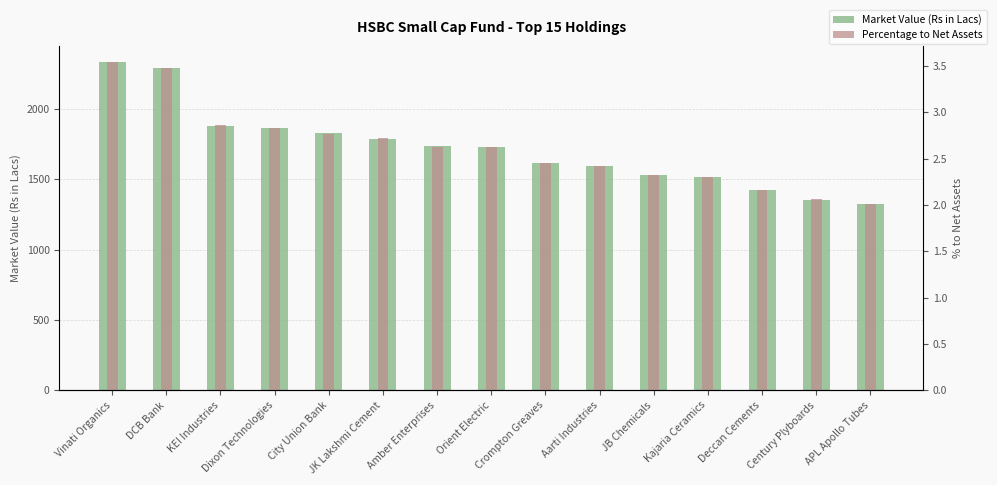

At Amber Enterprises, list the series in order from largest to smallest.

Market Value (Rs in Lacs), Percentage to Net Assets